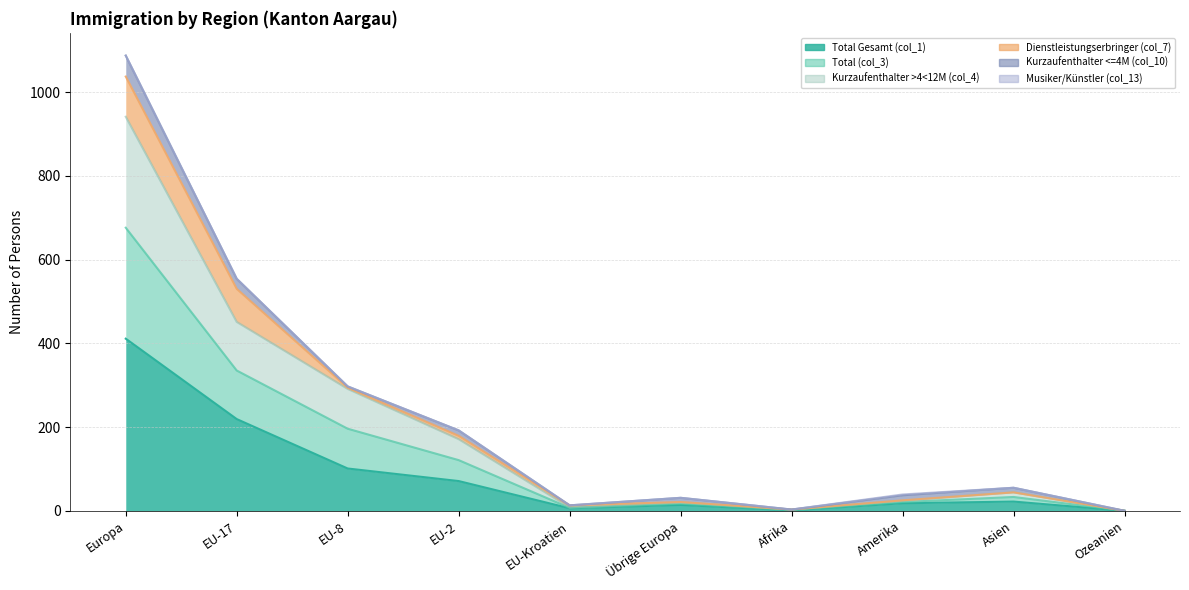

At which category is the sum across all series the highest?

Europa